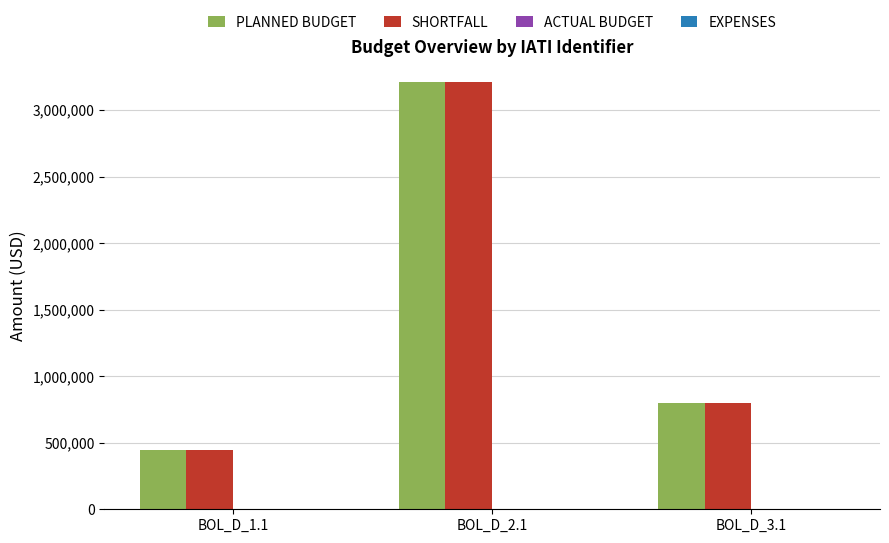

Rank the categories by PLANNED BUDGET value from lowest to highest.

BOL_D_1.1, BOL_D_3.1, BOL_D_2.1